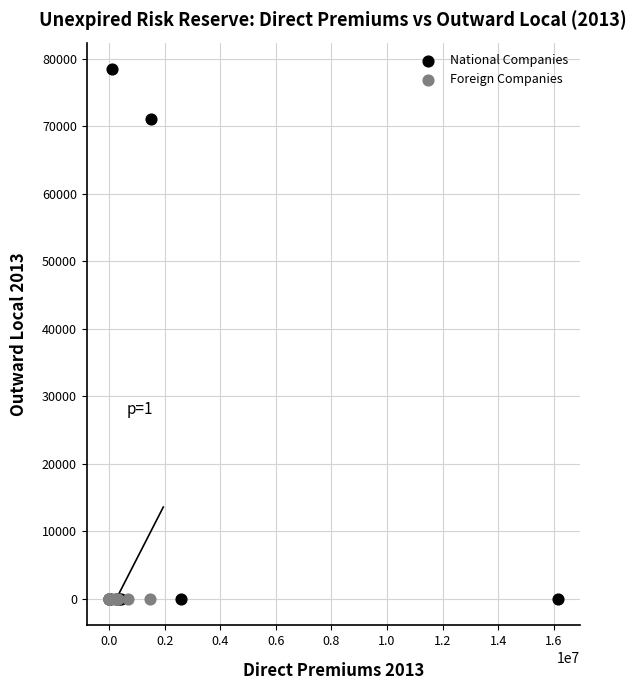

Which series reaches the maximum Y coordinate?

National Companies